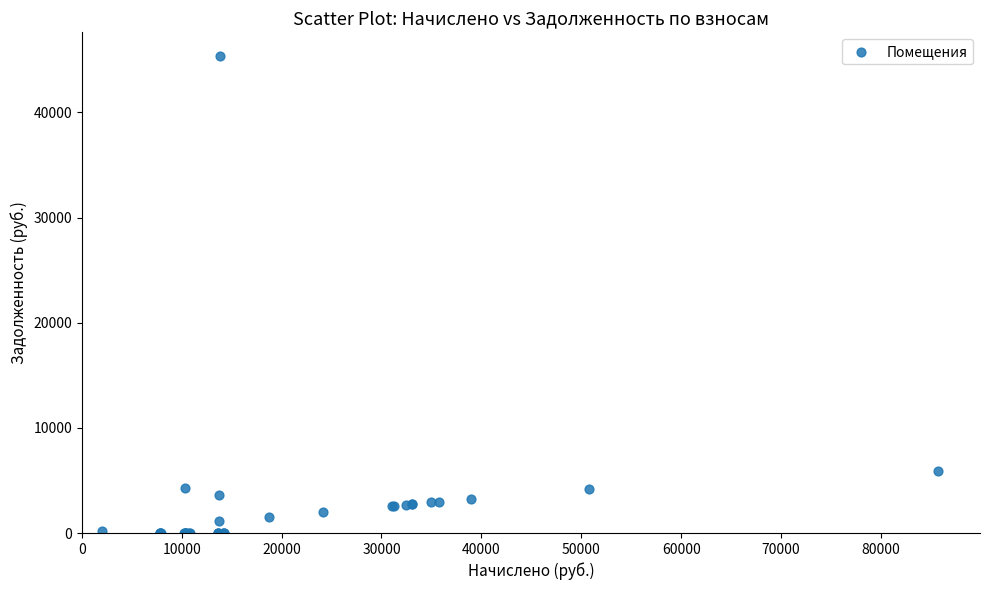

What Y value in the scatter plot is closest to 22670?

5923.8